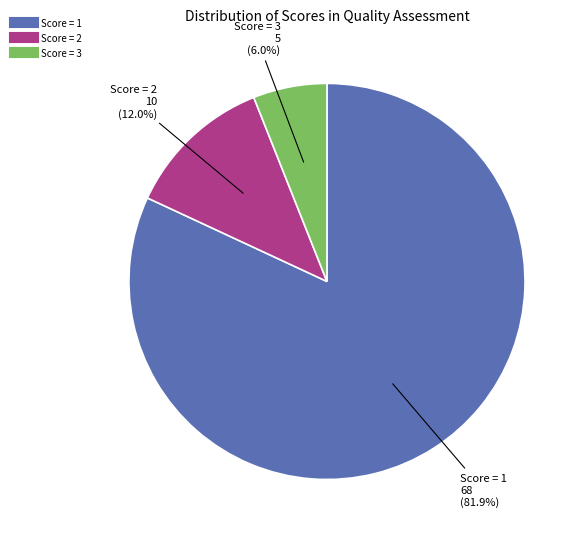

Does any single category account for the majority?

Yes